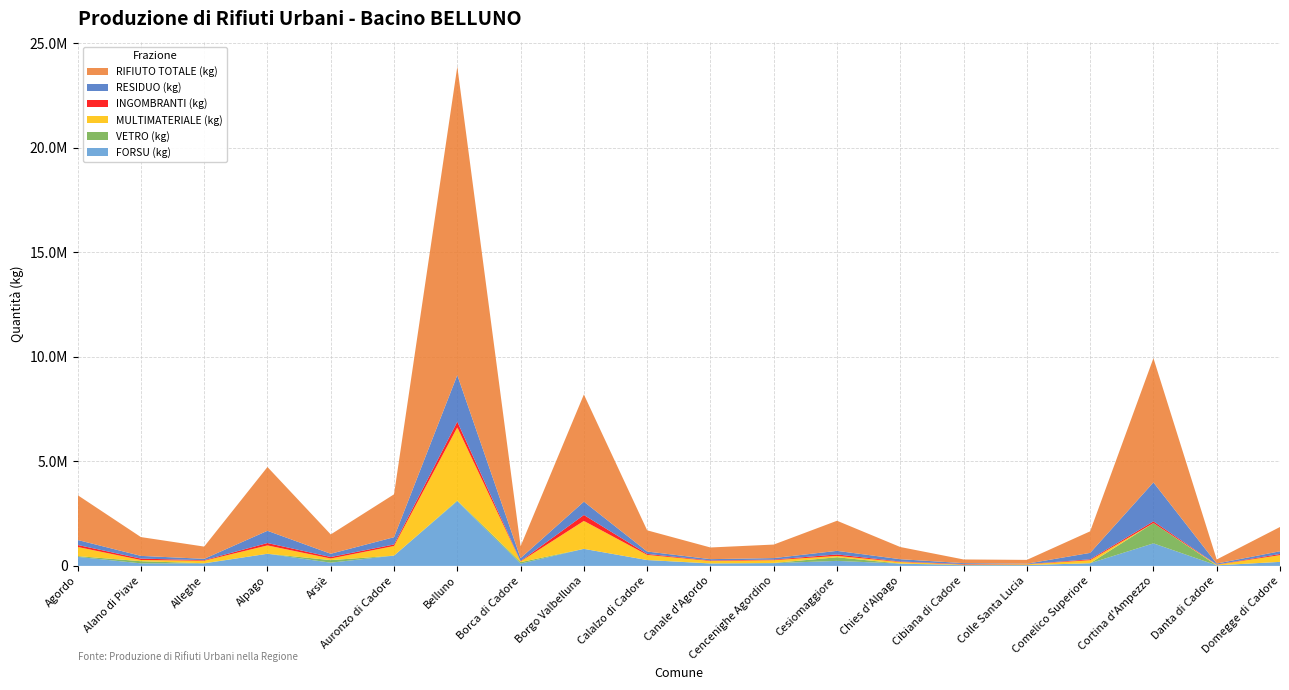

Reading right to left, extract all data points from this chart.

VETRO (kg): 0.0	0.0	970940.0	0.0	2929.5	24430.0	0.0	173125.0	10397.9	8975.7	0.0	0.0	71820.0	32510.0	0.0	122225.0	0.0	9410.0	102740.0	34497.8
MULTIMATERIALE (kg): 323113.0	30137.0	0.0	145230.0	37191.0	12838.0	76216.8	64100.0	132006.3	113951.4	247252.0	1335380.0	34563.0	3496380.0	459248.0	78050.0	399299.4	119465.2	58630.0	437967.0
INGOMBRANTI (kg): 53313.0	8492.0	81770.0	42209.0	8166.1	22720.0	21784.3	71075.0	28985.1	25020.7	44941.0	283790.0	19065.0	272240.0	74355.0	71465.0	114127.8	26231.4	65595.0	96165.8
RESIDUO (kg): 130160.0	47060.0	1863300.0	307390.0	20184.9	42405.0	111729.6	171280.0	71644.5	61845.5	115670.0	636340.0	137920.0	2226490.0	347100.0	155310.0	585350.8	64838.0	130350.0	237700.2
RIFIUTO TOTALE (kg): 1162030.0	193872.0	5941263.0	1031106.0	182144.0	176421.0	582265.0	1439290.0	646505.0	558080.0	1013635.0	5125844.0	568977.0	14753780.0	2050943.0	923752.0	3050480.0	585084.0	899535.0	2144955.0
FORSU (kg): 192680.0	27010.0	1077370.0	127950.0	36843.4	29380.0	110732.1	239750.0	130772.7	112886.5	279850.0	815580.0	108310.0	3095120.0	491810.0	153810.0	580124.8	118348.7	121800.0	433874.0